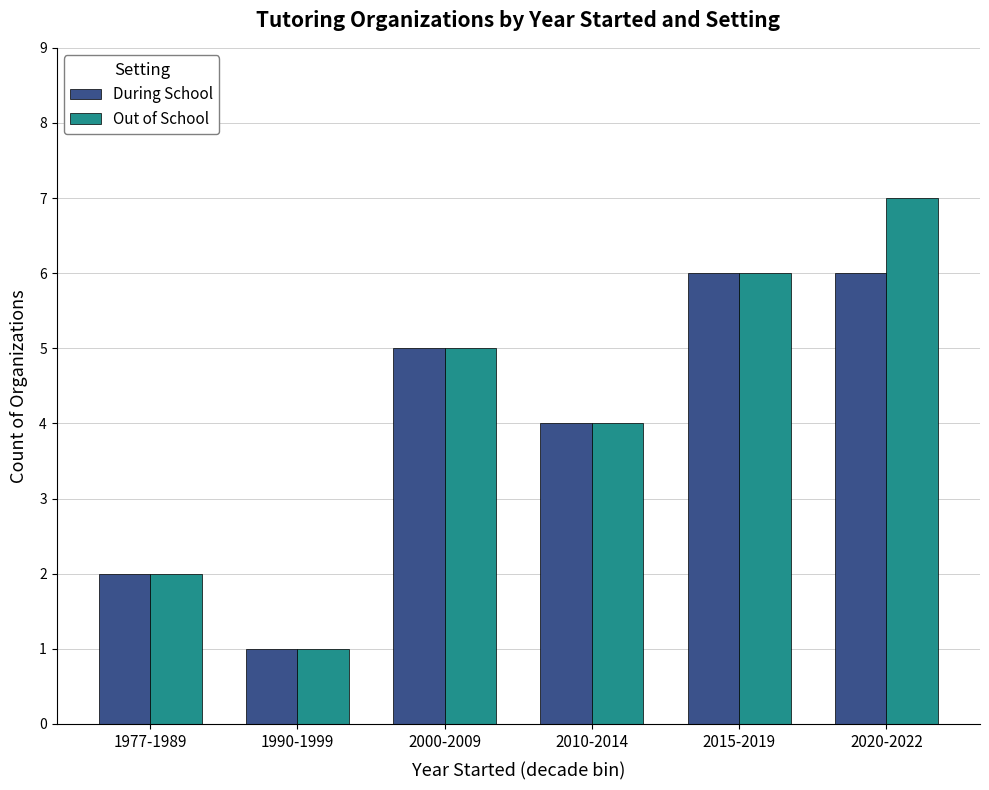

Is it true that Out of School equals 4 at 2010-2014?

True